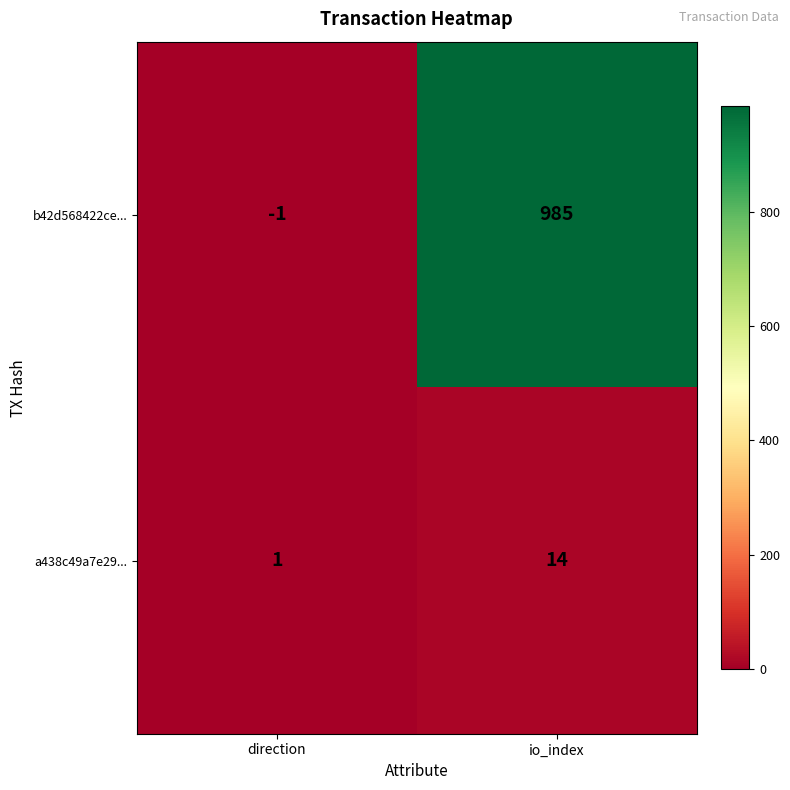

What is the sum of all a438c49a7e29... values?

15